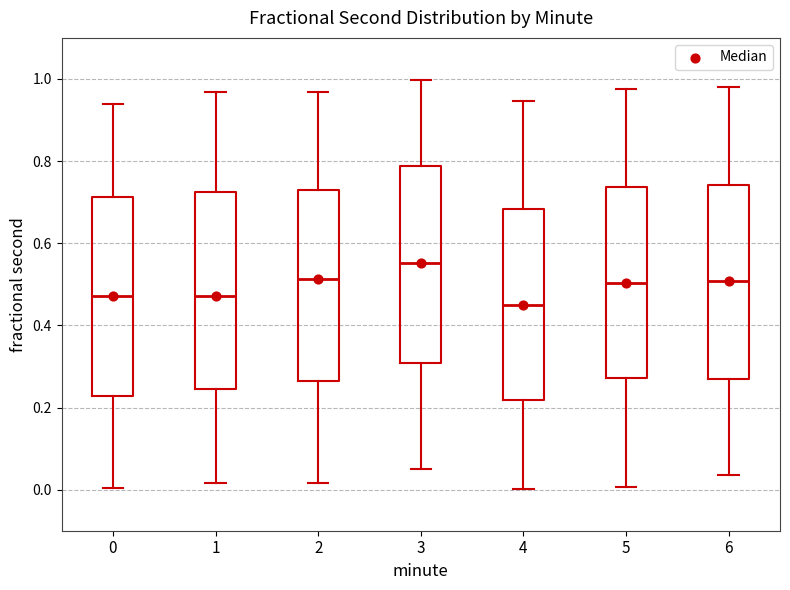

Where is the lower edge of the box at x = 2 on the y-axis? The values are not printed on the chart, so give them approximately, as read against the axis.

0.26